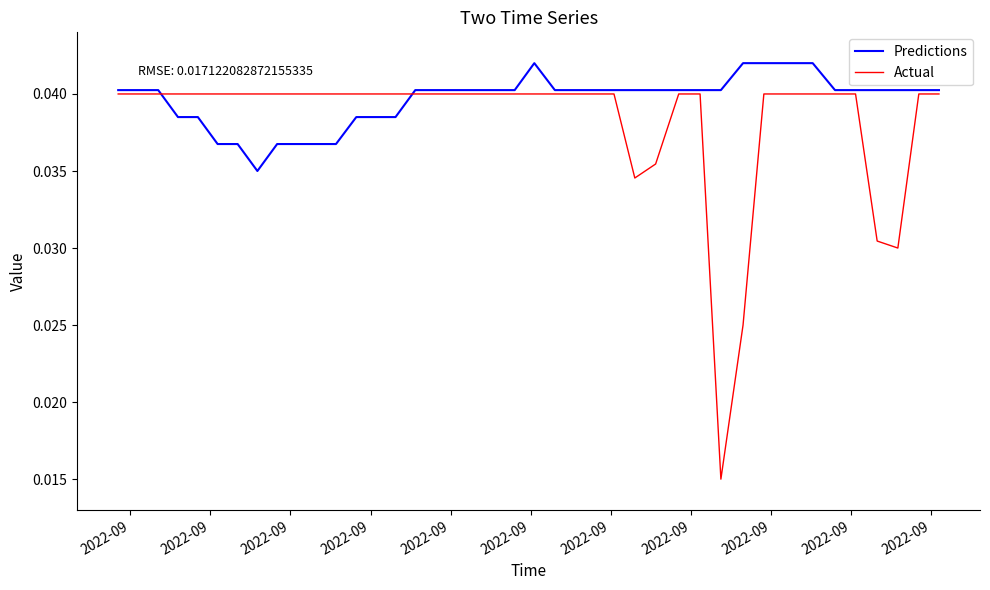

Rank the series by their maximum value, from lowest to highest.

Actual, Predictions